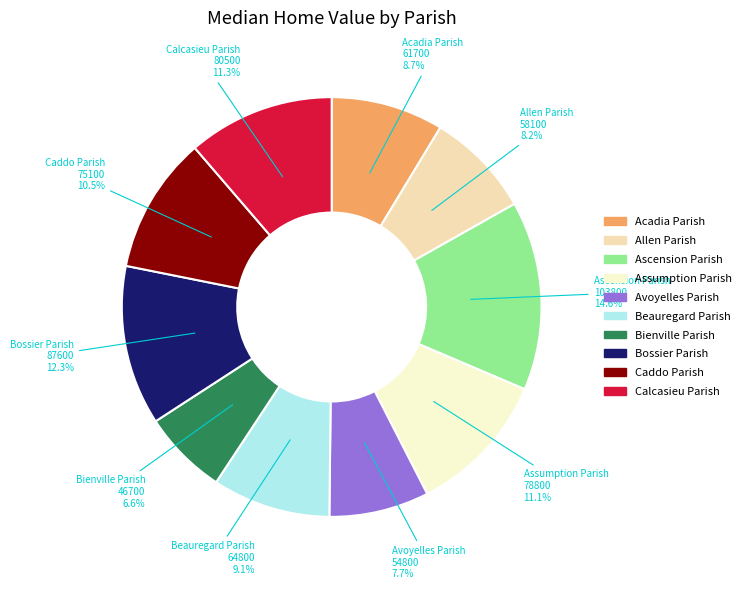

Count the number of slices in the pie.

10